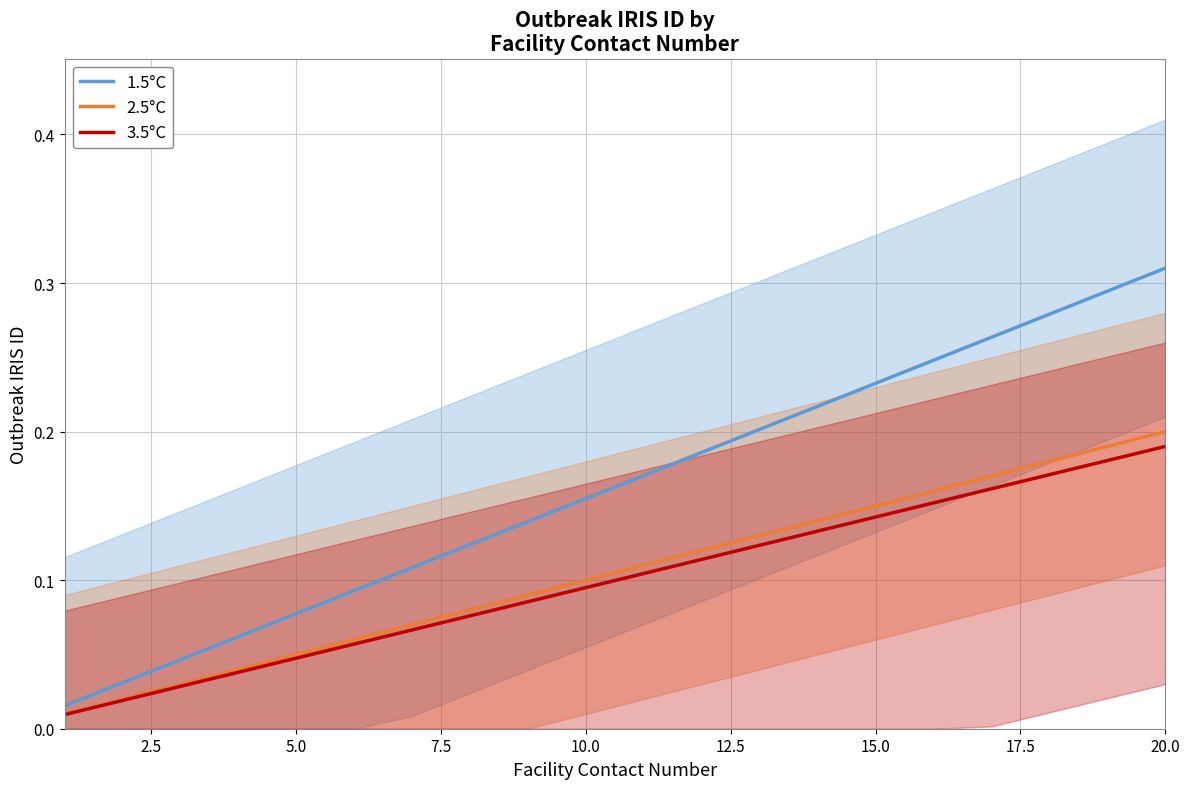

What is the value of the 1.5°C point at the 19th from the left?

0.3